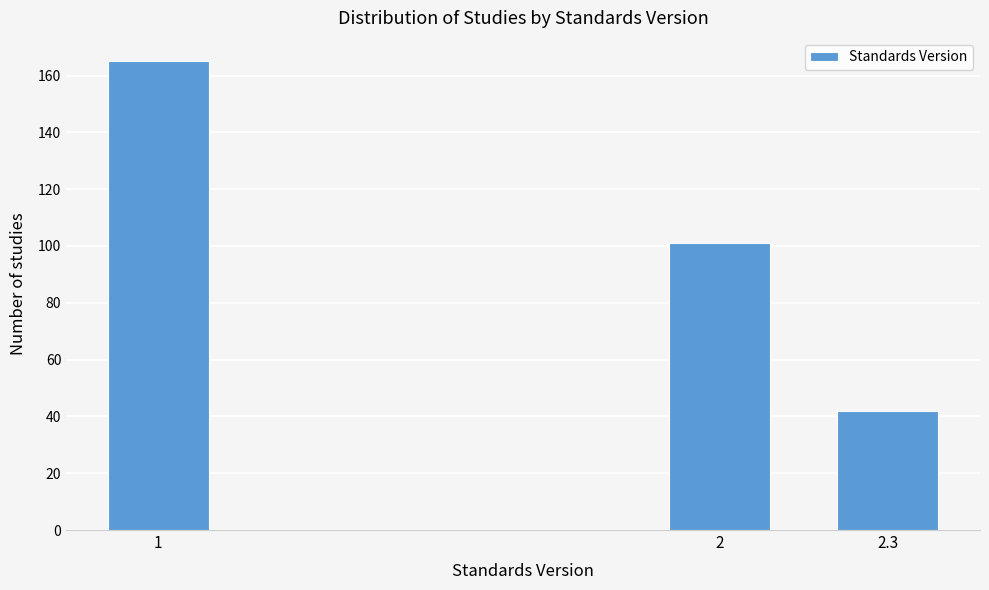

Reading left to right, what are all the values shown in this chart?

1=165	2=101	2.3=42